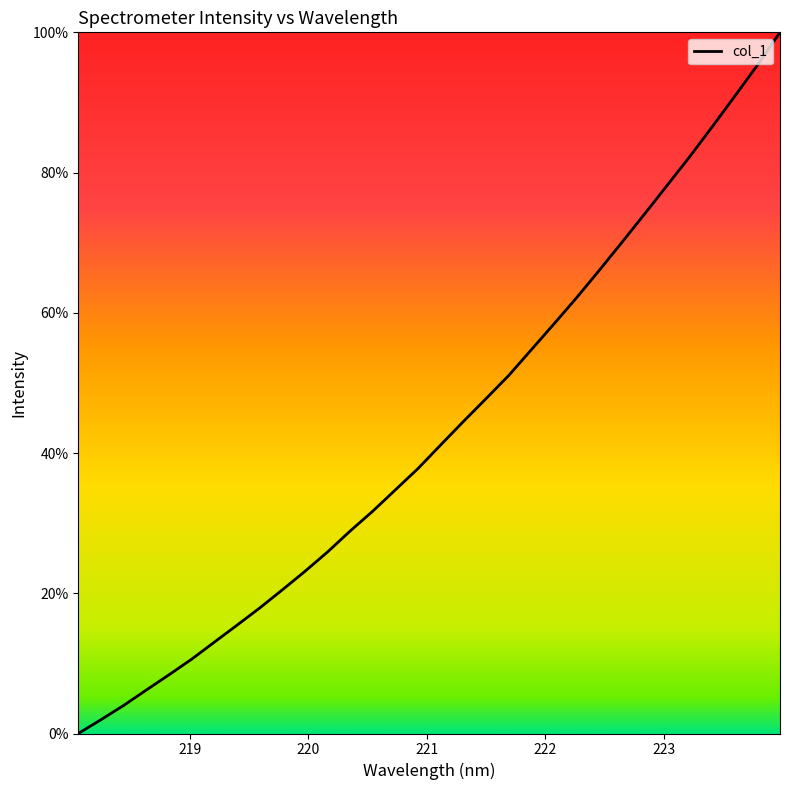

What is the greatest value displayed?

100.0